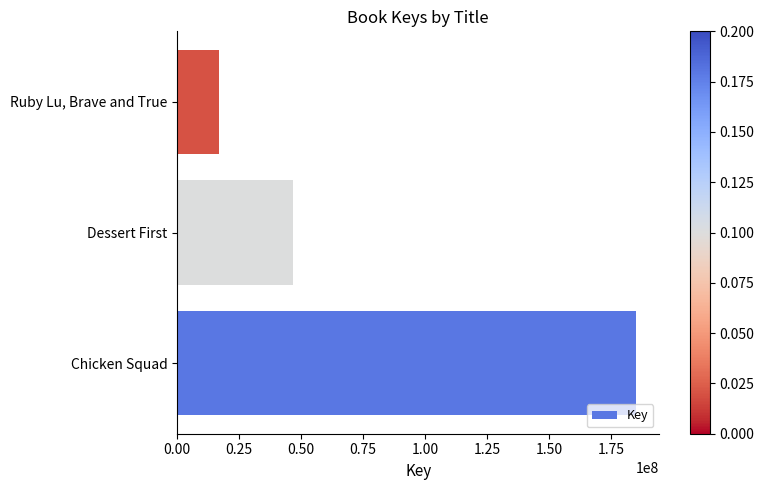

Where is the data nearest to the value 101119625?

Dessert First